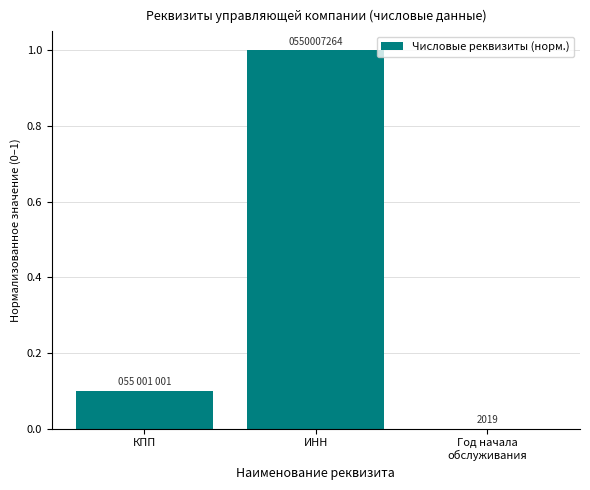

Reading left to right, transcribe all the data shown in this chart.

КПП=0.1	ИНН=1.0	Год начала
обслуживания=0.0